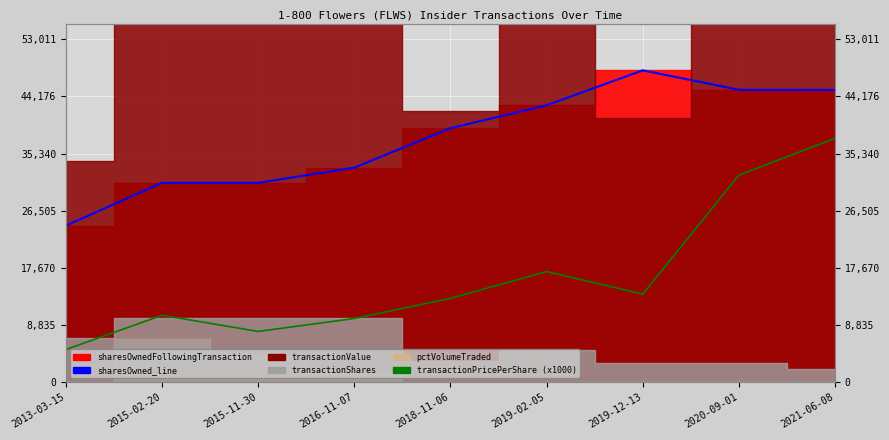

Read the transactionPricePerShare (x1000) value at 2015-02-20.

10350.0